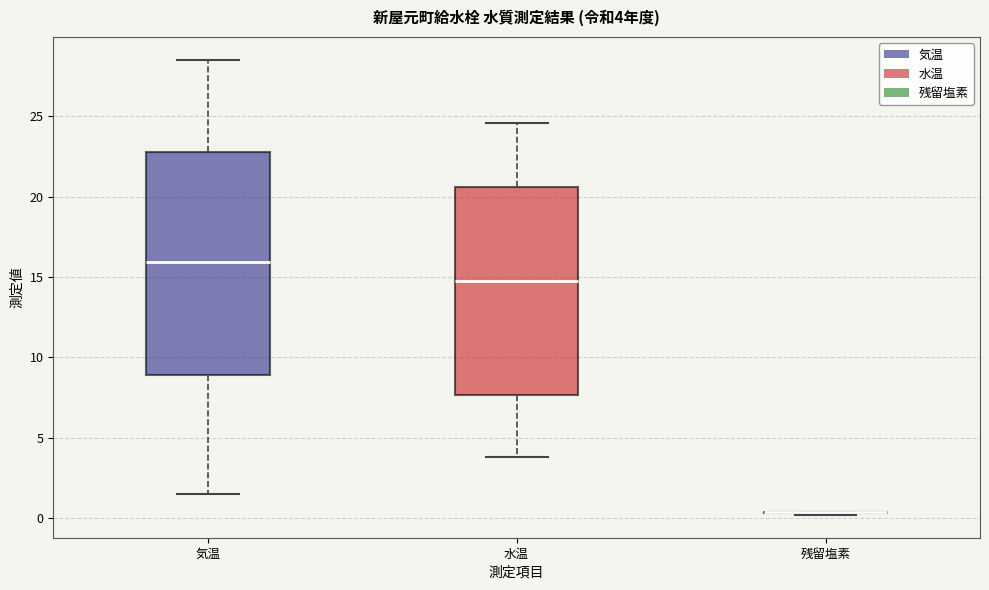

Which box is the tallest, from its lower edge to its upper edge?

気温